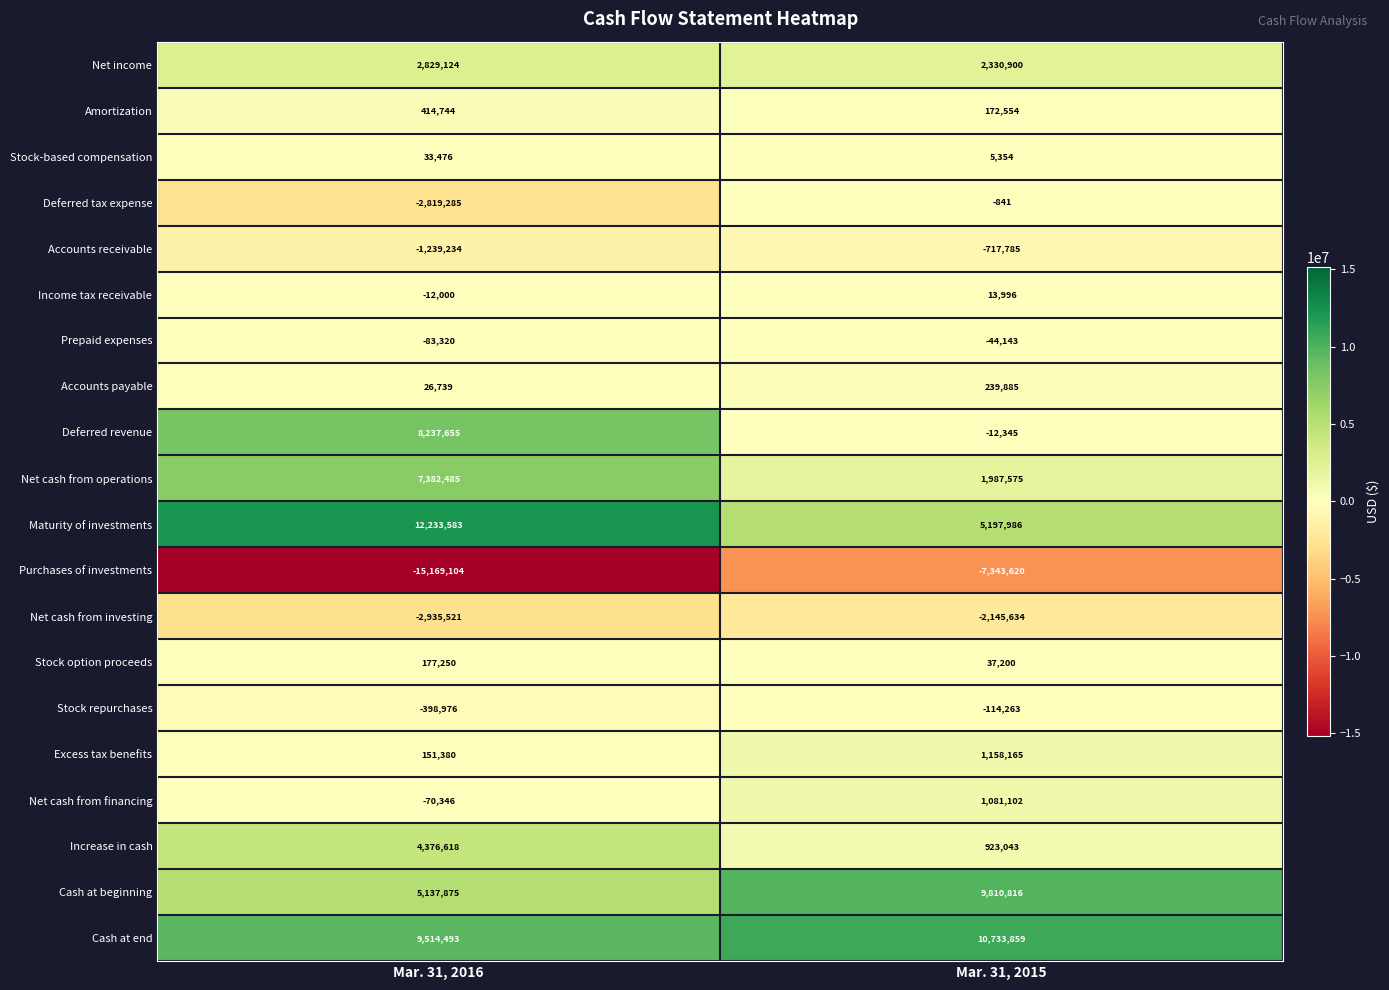

What is the total value across all series at Mar. 31, 2015?

23313804